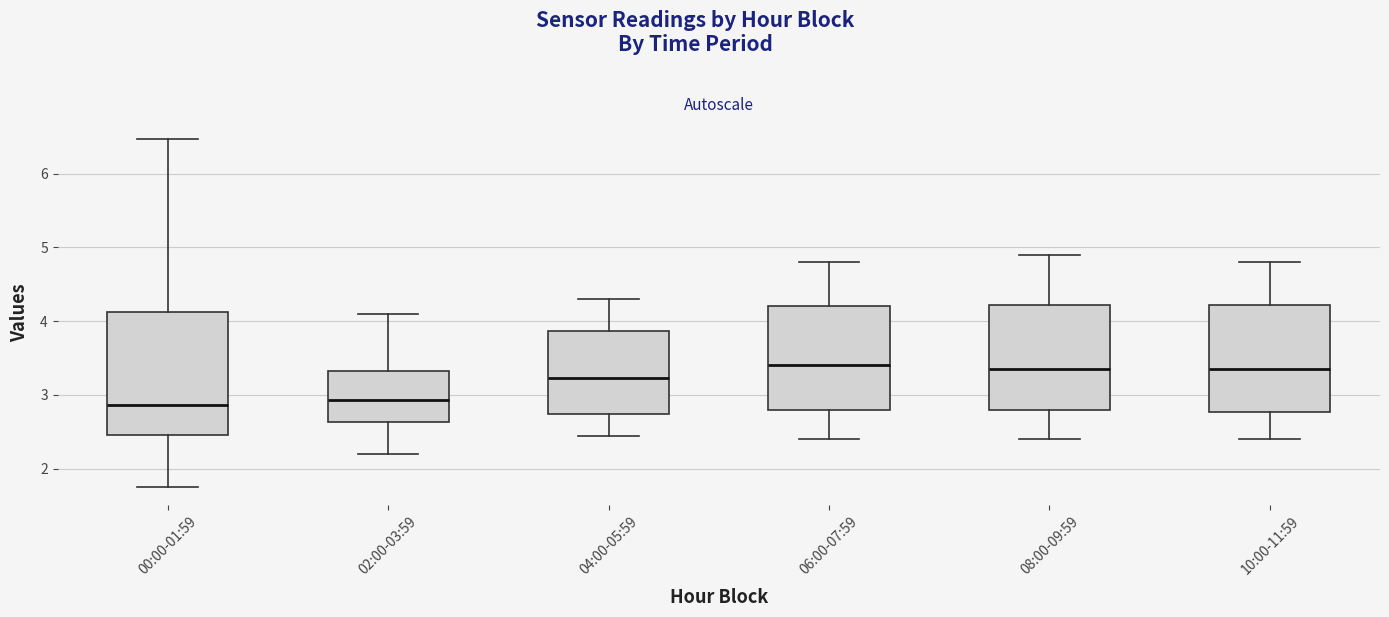

Reading left to right, read every box against the y-axis: the position of its median line, the range the box covers, and the ends of its whiskers. The values are not printed on the chart, so give them approximately, as read against the axis.

00:00-01:59: median 2.9, box 2.5 to 4.1, whiskers 1.8 to 6.5
02:00-03:59: median 2.9, box 2.6 to 3.3, whiskers 2.2 to 4.1
04:00-05:59: median 3.2, box 2.7 to 3.9, whiskers 2.5 to 4.3
06:00-07:59: median 3.4, box 2.8 to 4.2, whiskers 2.4 to 4.8
08:00-09:59: median 3.4, box 2.8 to 4.2, whiskers 2.4 to 4.9
10:00-11:59: median 3.4, box 2.8 to 4.2, whiskers 2.4 to 4.8